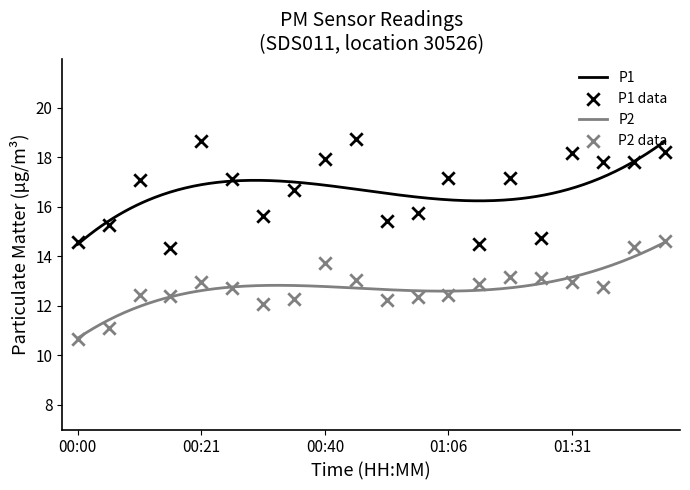

At which category is the sum across all series the highest?

01:42